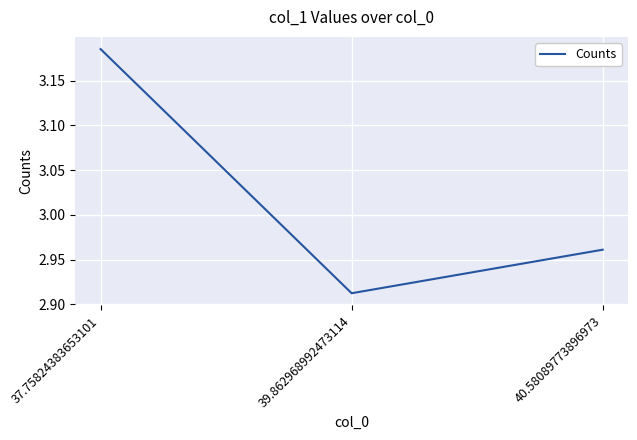

Which category has the lowest value across all series?

39.862968992473114